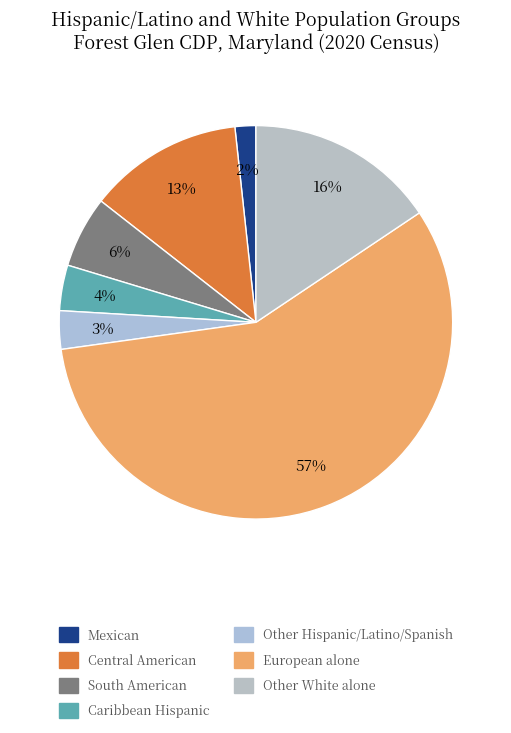

To the nearest percent, what portion does Central American represent?

13%